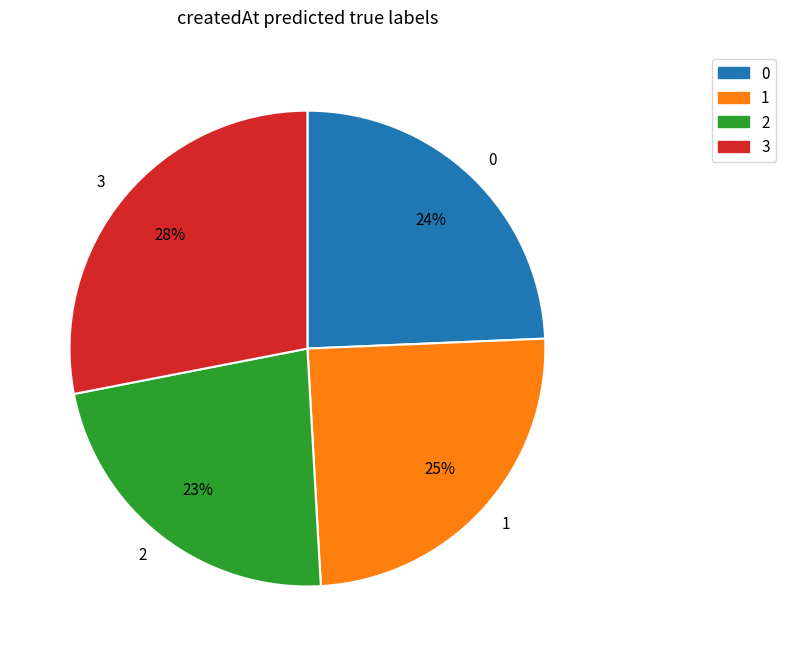

Which category has the smallest portion of the pie?

2